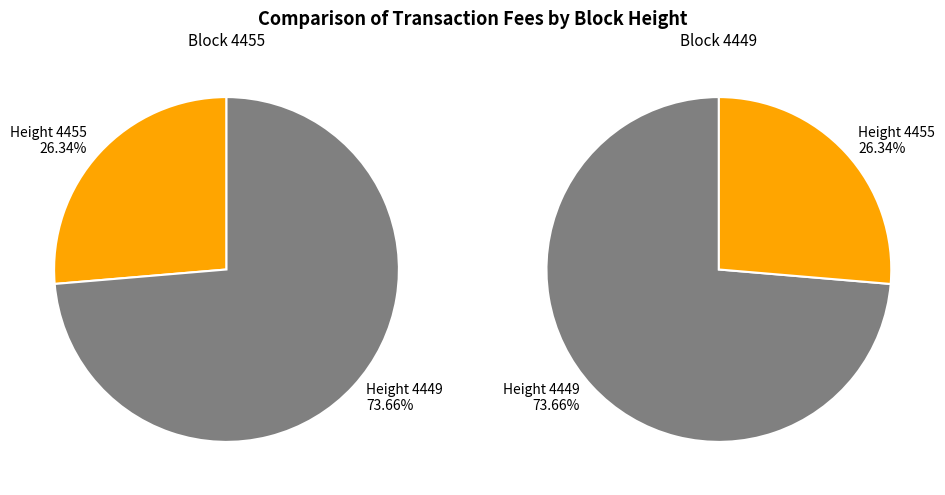

Which slice is the largest?

4449